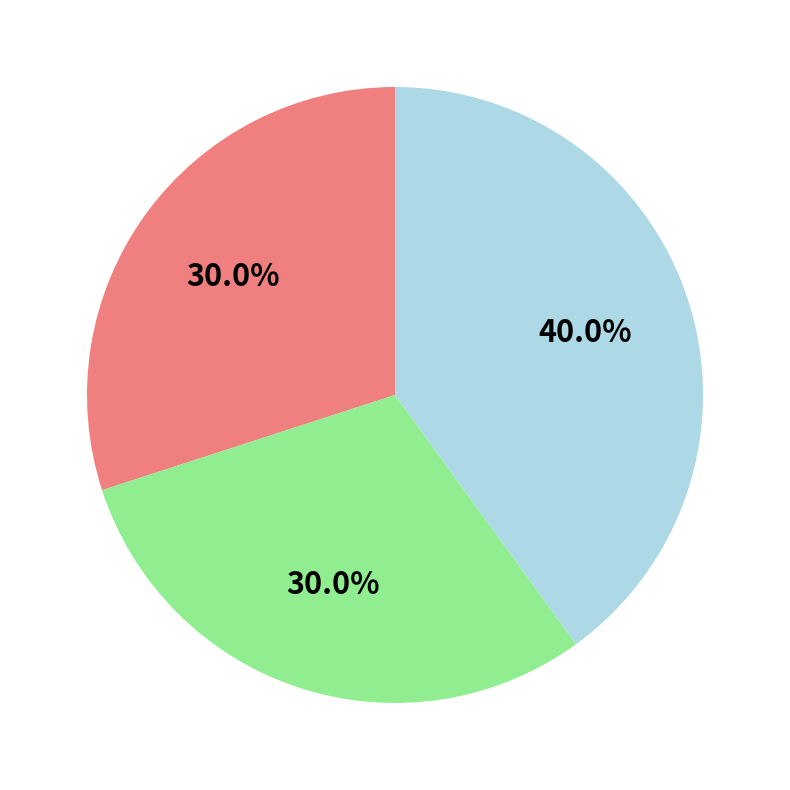

Does any single category account for the majority?

No